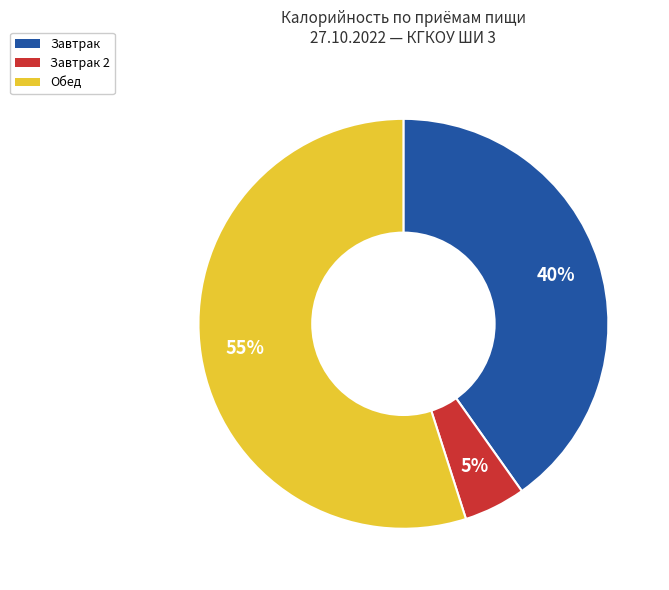

To the nearest percent, what is the difference between the largest and smallest slice percentages?

50%